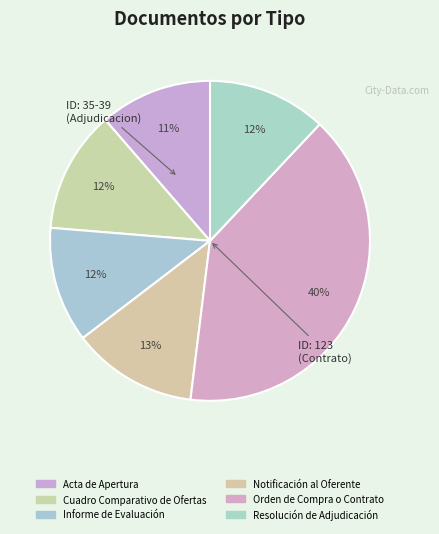

What percentage do Resolución de Adjudicación and Orden de Compra o Contrato together represent?

51.9%